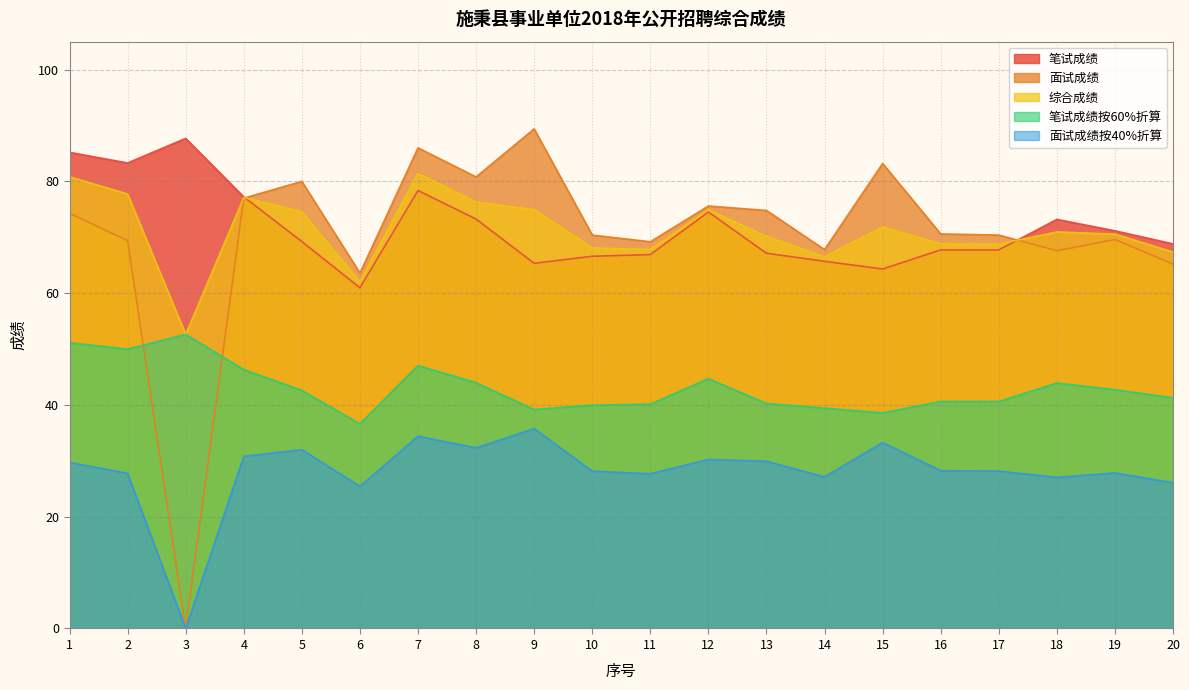

List the labels in order of 综合成绩 value, largest first.

7, 1, 2, 4, 8, 9, 12, 5, 15, 18, 19, 13, 16, 17, 10, 11, 20, 14, 6, 3